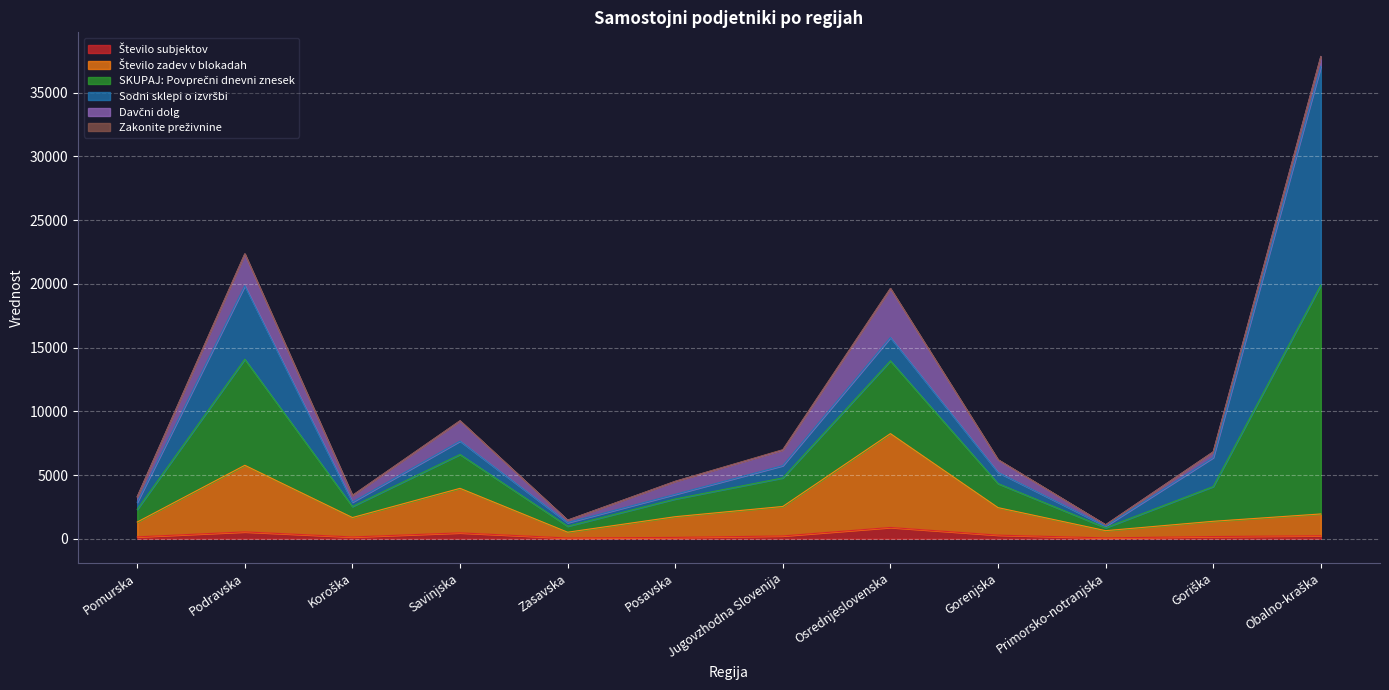

Which series changed the most between Podravska and Gorenjska?

SKUPAJ: Povprečni dnevni znesek